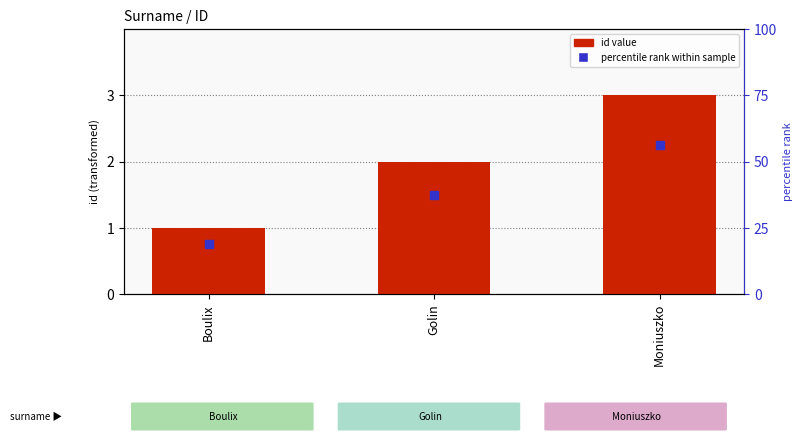

What is the minimum value shown in the chart?

1